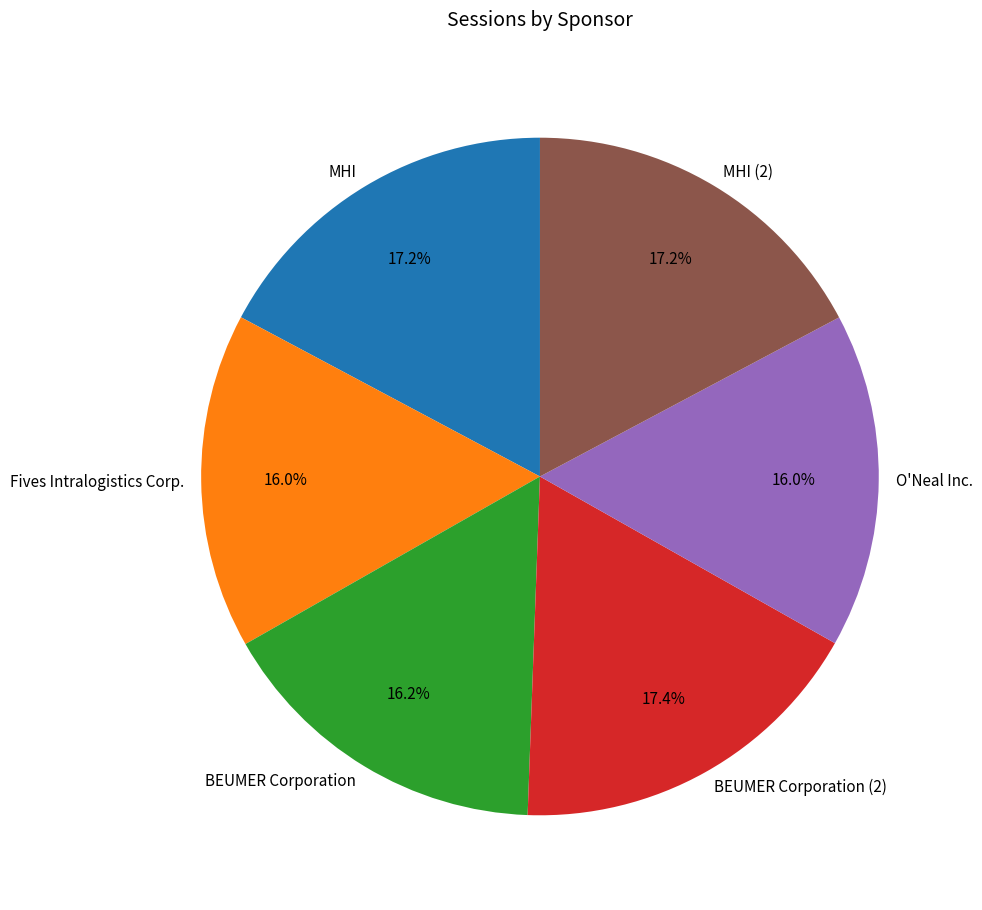

True or false: MHI (2) accounts for 17% of the total.

True